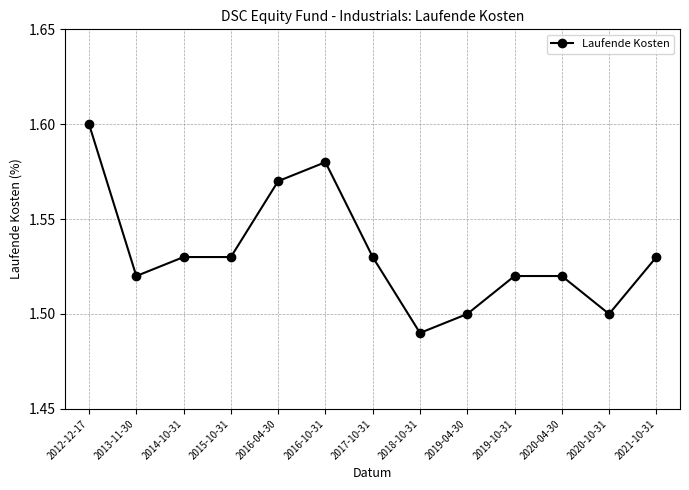

Where is the first local minimum?

2013-11-30